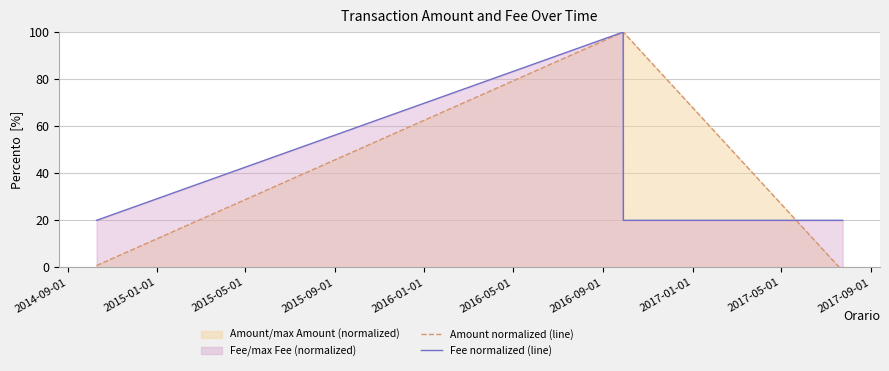

Rank the series by their maximum value, from lowest to highest.

Amount normalized (line), Fee normalized (line)